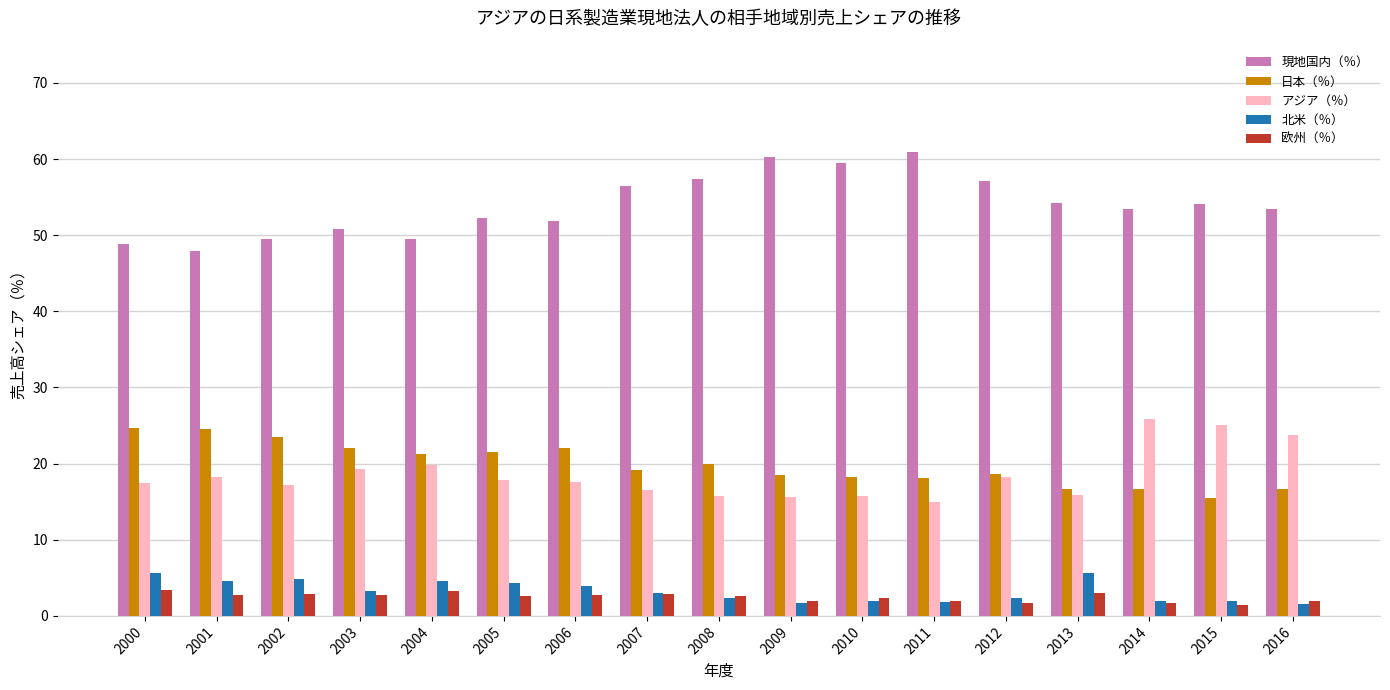

Read the 北米（％） value at 2006.

3.9